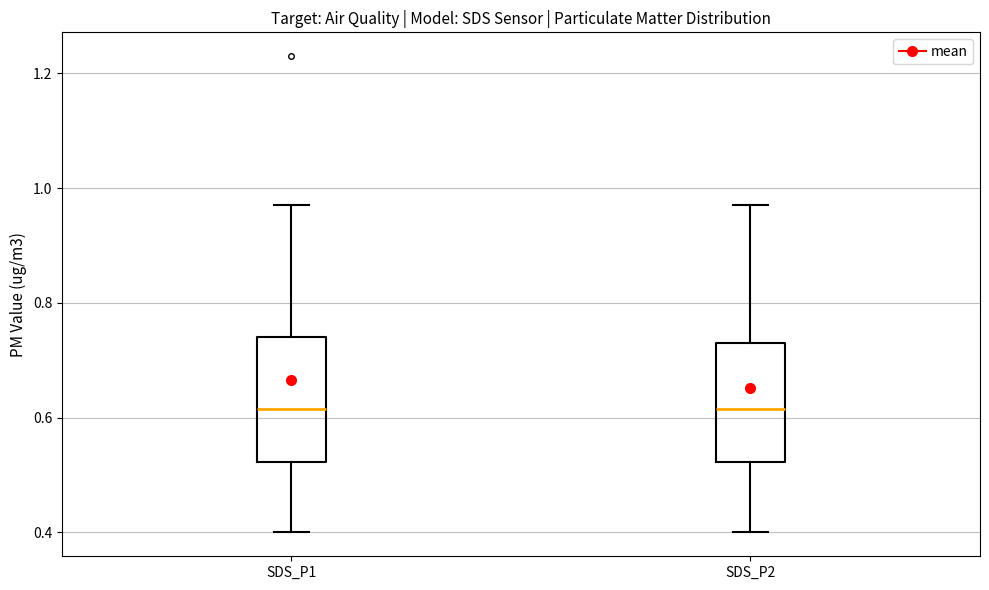

Reading left to right, transcribe this box plot: for each box, give where its median line is, the range the box spans, and where its two whiskers end, as read against the y-axis. The values are not printed on the chart, so give them approximately, as read against the axis.

SDS_P1: median 0.62, box 0.52 to 0.74, whiskers 0.40 to 0.98
SDS_P2: median 0.62, box 0.52 to 0.74, whiskers 0.40 to 0.98